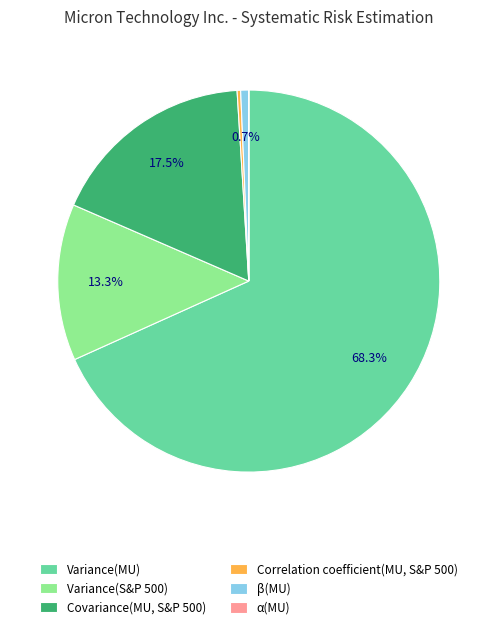

Which category has the biggest portion of the pie?

Variance(MU)